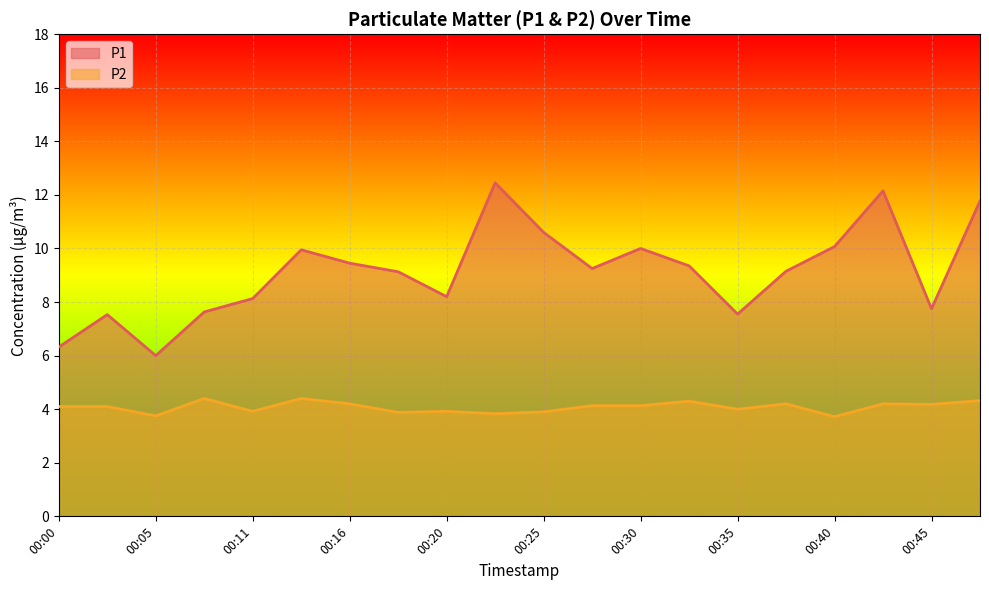

Is the value of P1 at 00:47 greater than the value of P2 at 00:16?

Yes